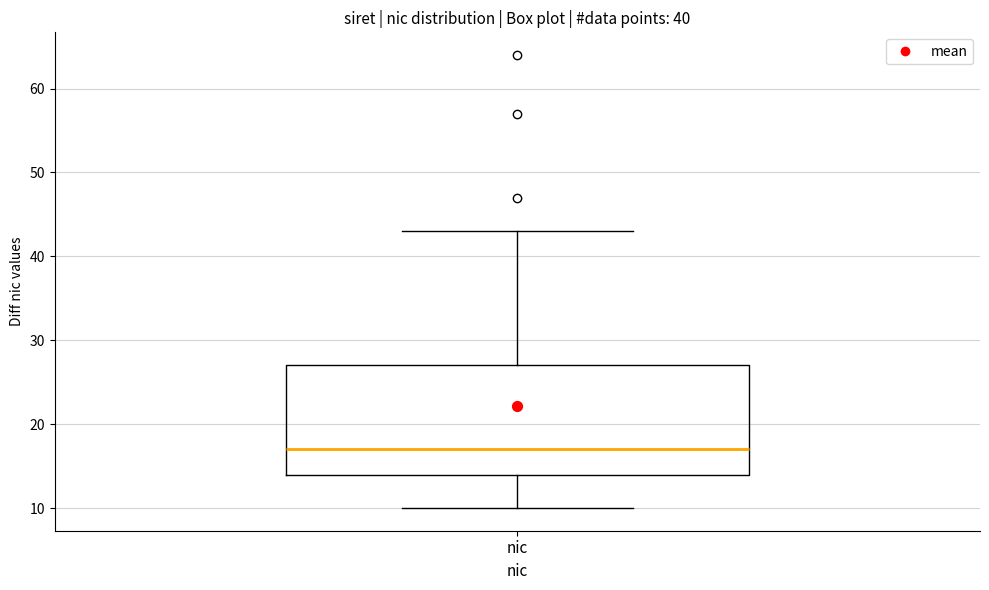

Read this box plot against the y-axis: the position of the median line, the range covered by the box, and the ends of both whiskers. The values are not printed on the chart, so give them approximately, as read against the axis.

median 17, box 14 to 27, whiskers 10 to 43